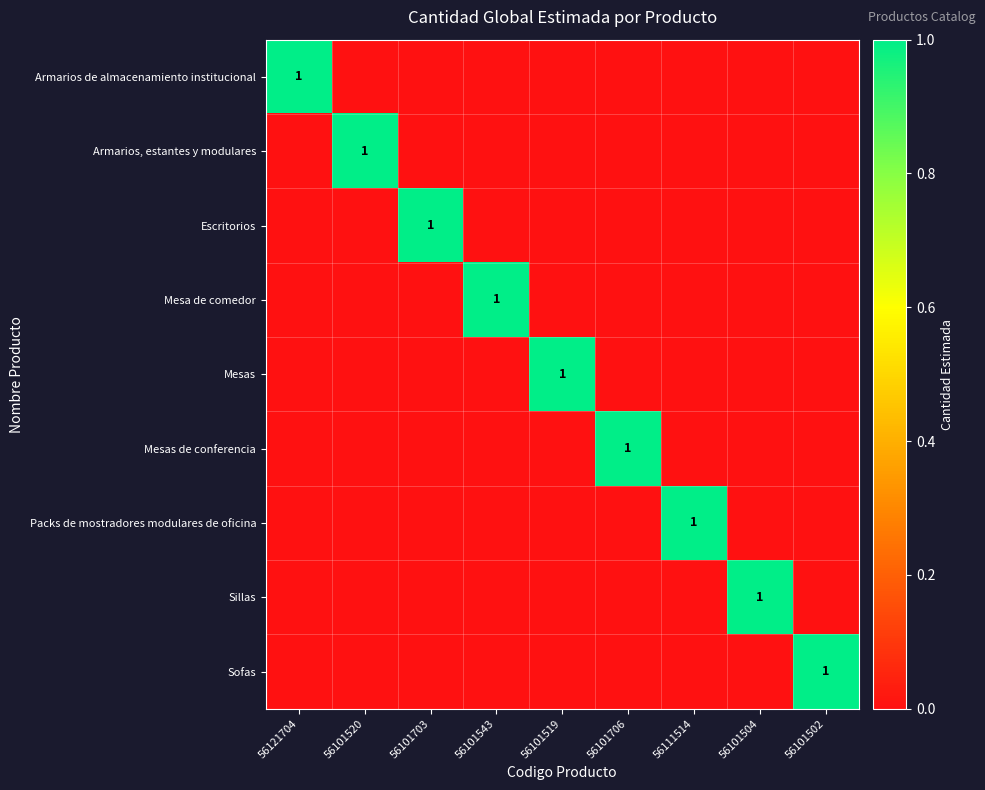

Is it true that Packs de mostradores modulares de oficina equals 0 at 56111514?

False